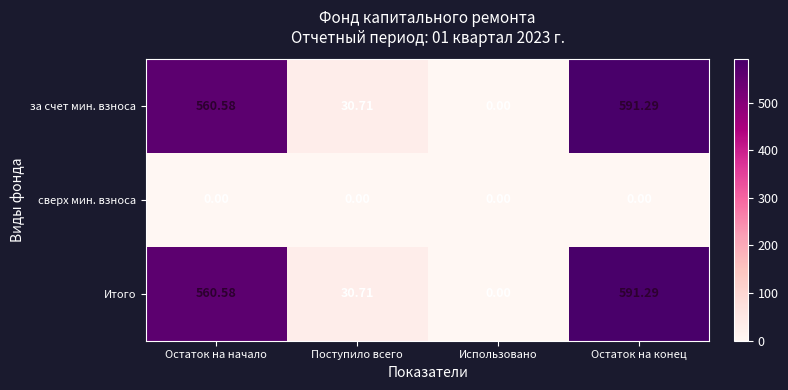

Which label corresponds to the largest value in the chart?

Остаток на конец